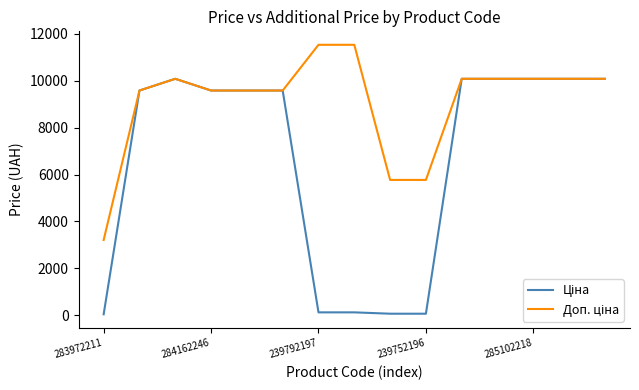

What is the greatest value displayed?

11537.0